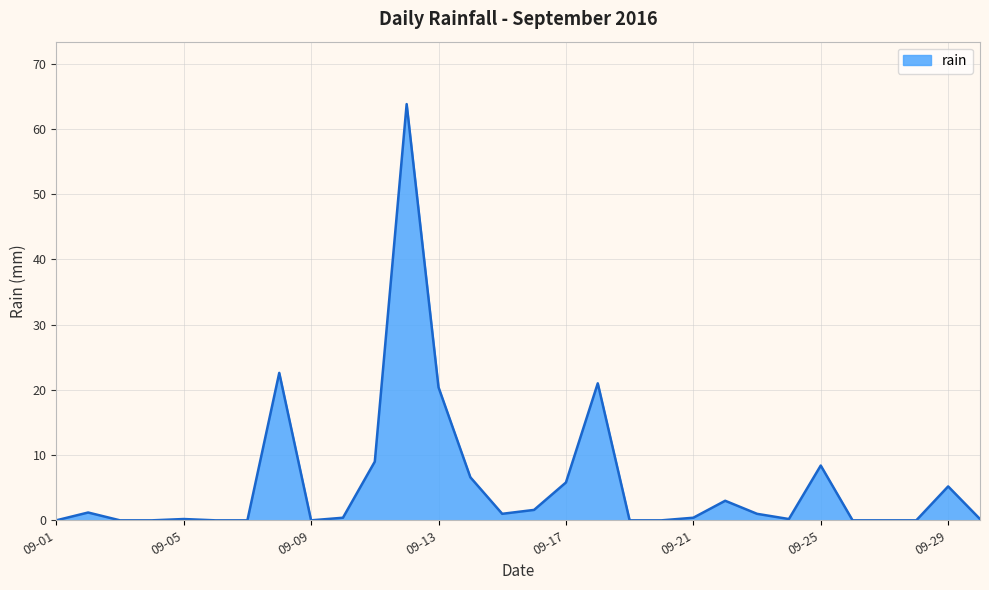

What is the difference between the maximum and minimum values?

63.8